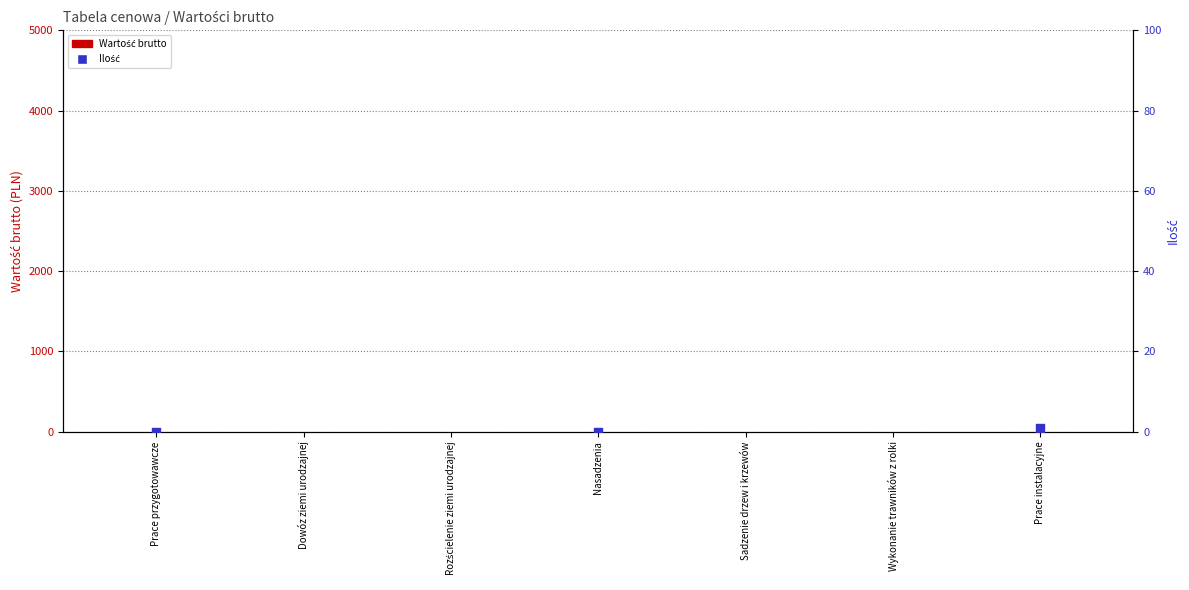

Which series contains the highest Y value?

Ilość